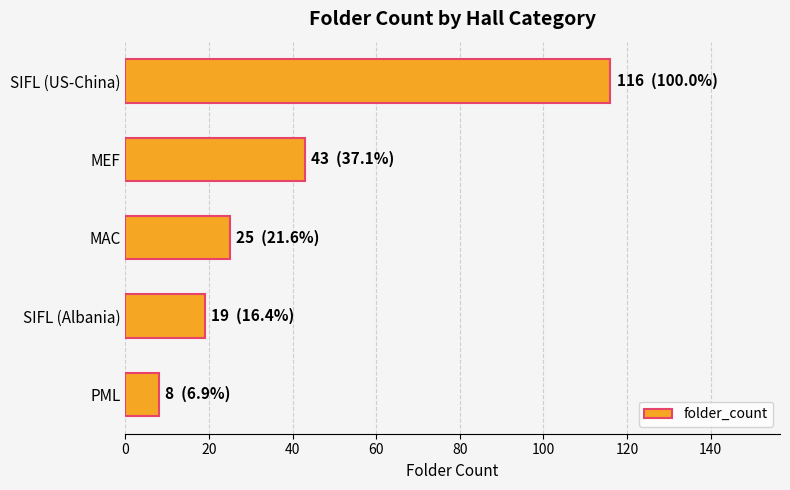

What is the sum of all values?

211